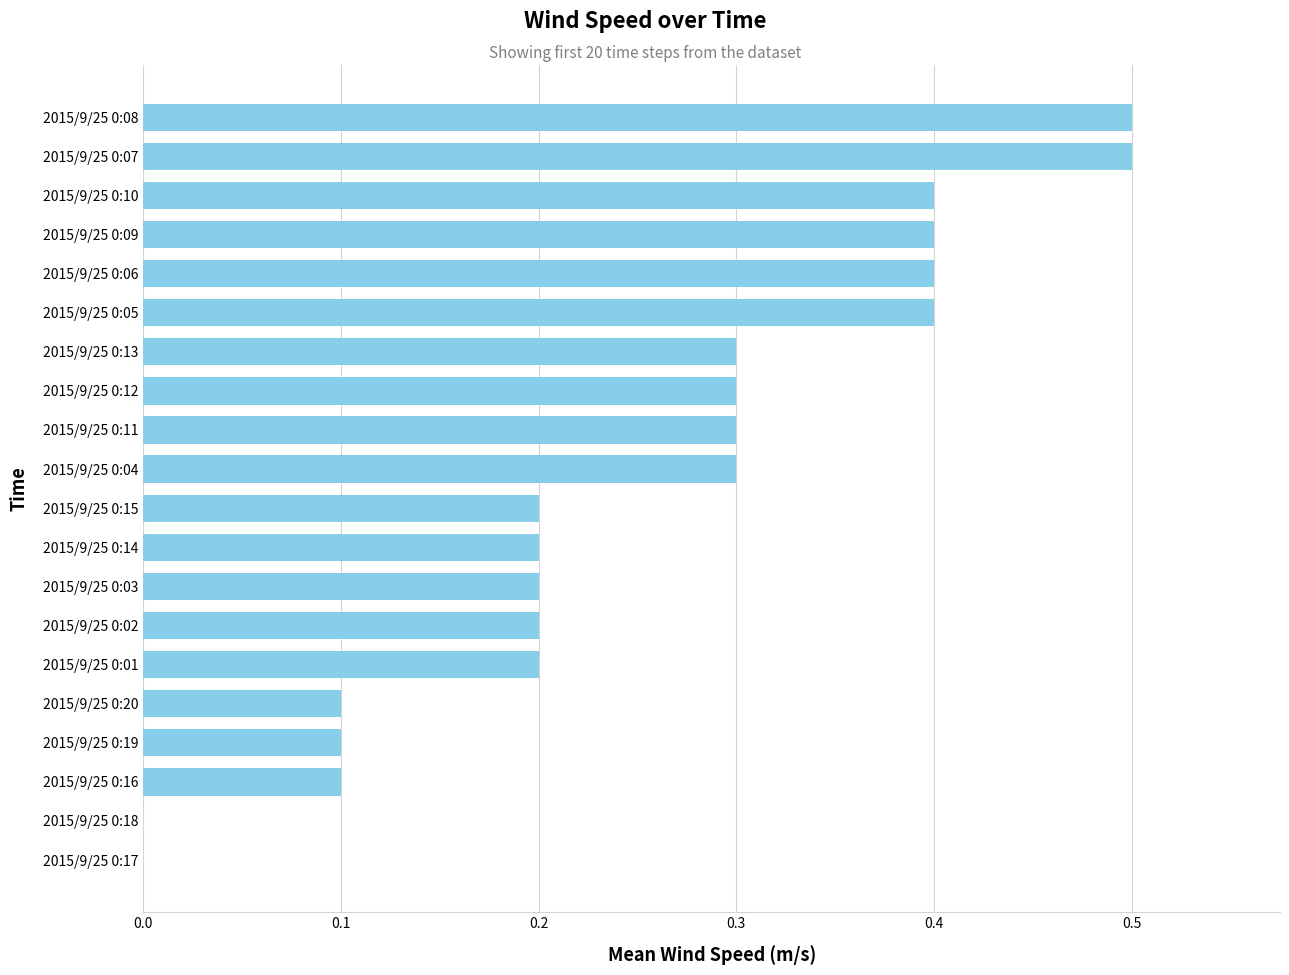

Are the bars grouped side by side (vs. stacked)?

No